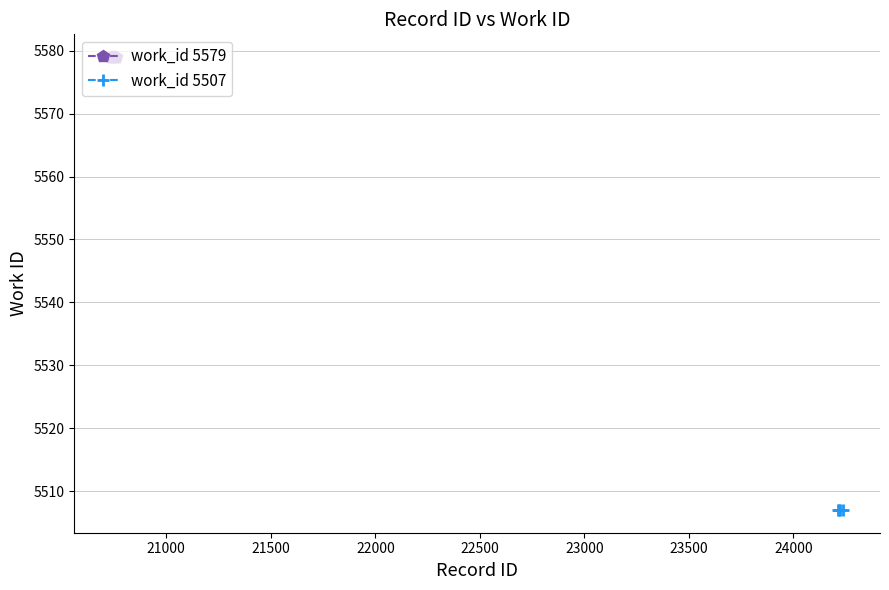

Reading left to right, list all the values displayed in this chart.

20735=5579	20741=5579	20749=5579	20751=5579	20755=5579	20757=5579	24211=5507	24218=5507	24221=5507	24239=5507